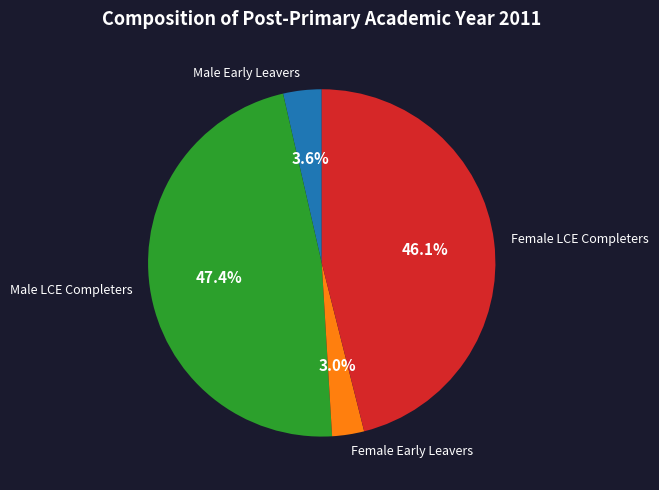

Which category has the smallest portion of the pie?

Female Early Leavers